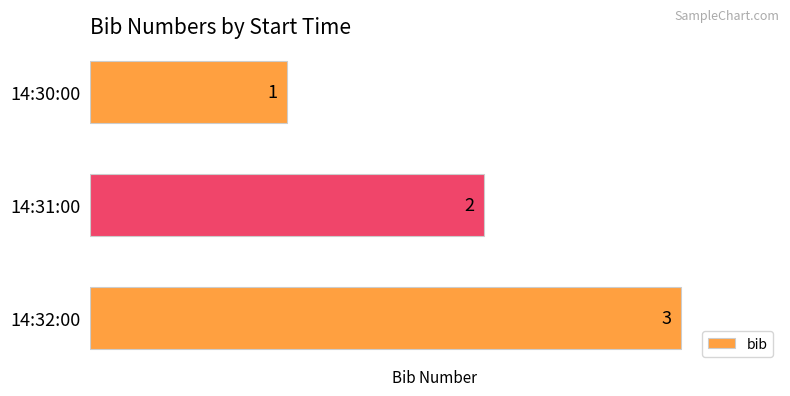

How many values are between 1 and 3?

3